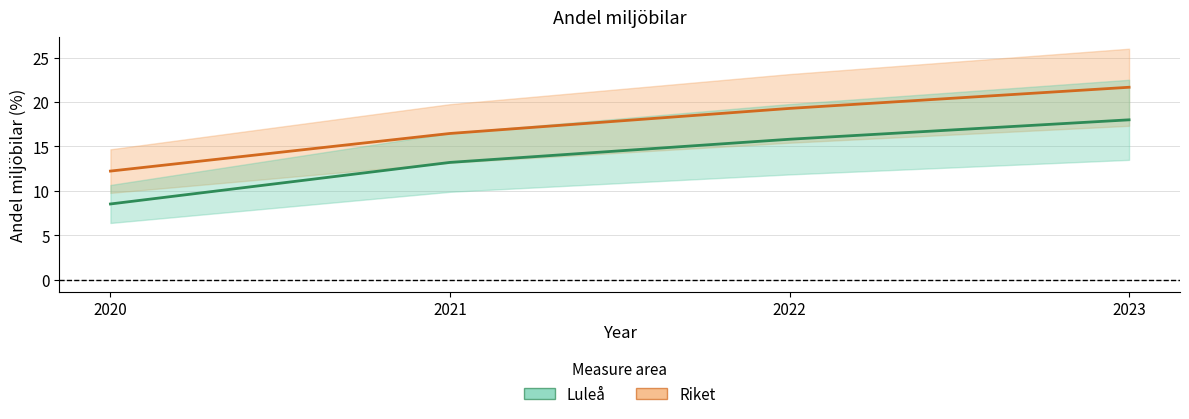

True or false: Luleå and Riket cross at least once.

False